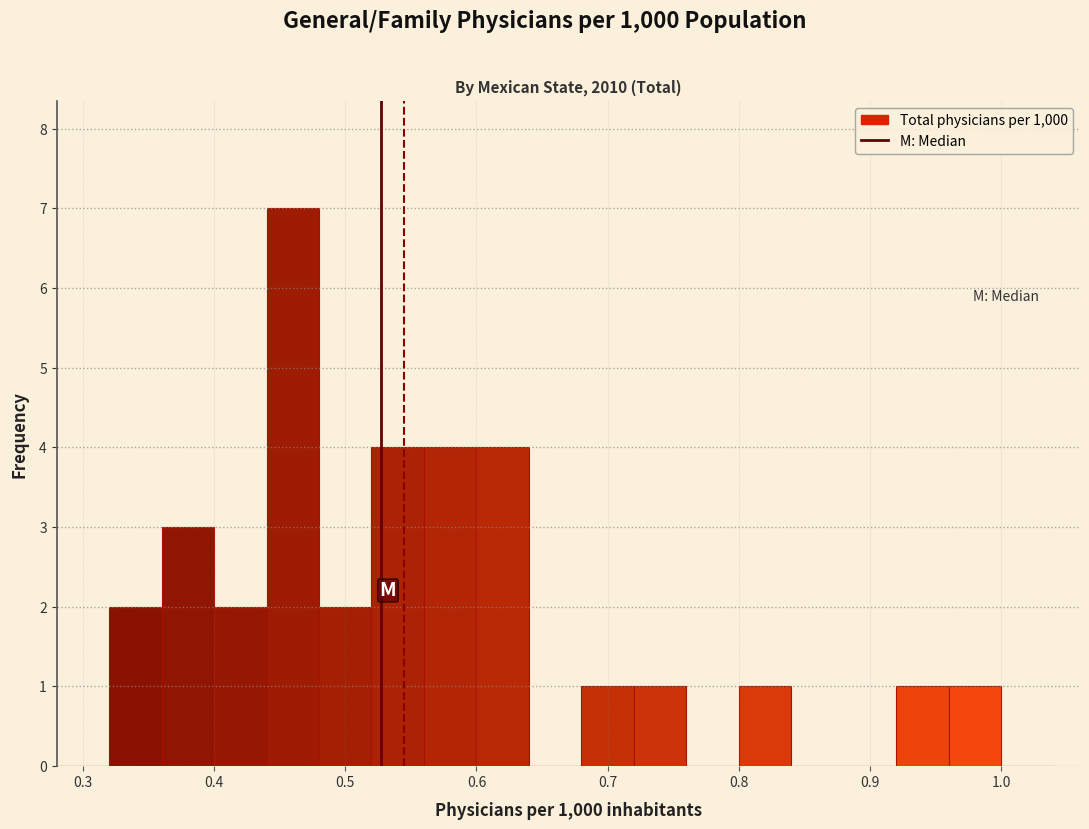

How tall is the bar that spans 0.52 to 0.56 on the x-axis? The values are not printed on the chart, so give them approximately, as read against the axis.

4